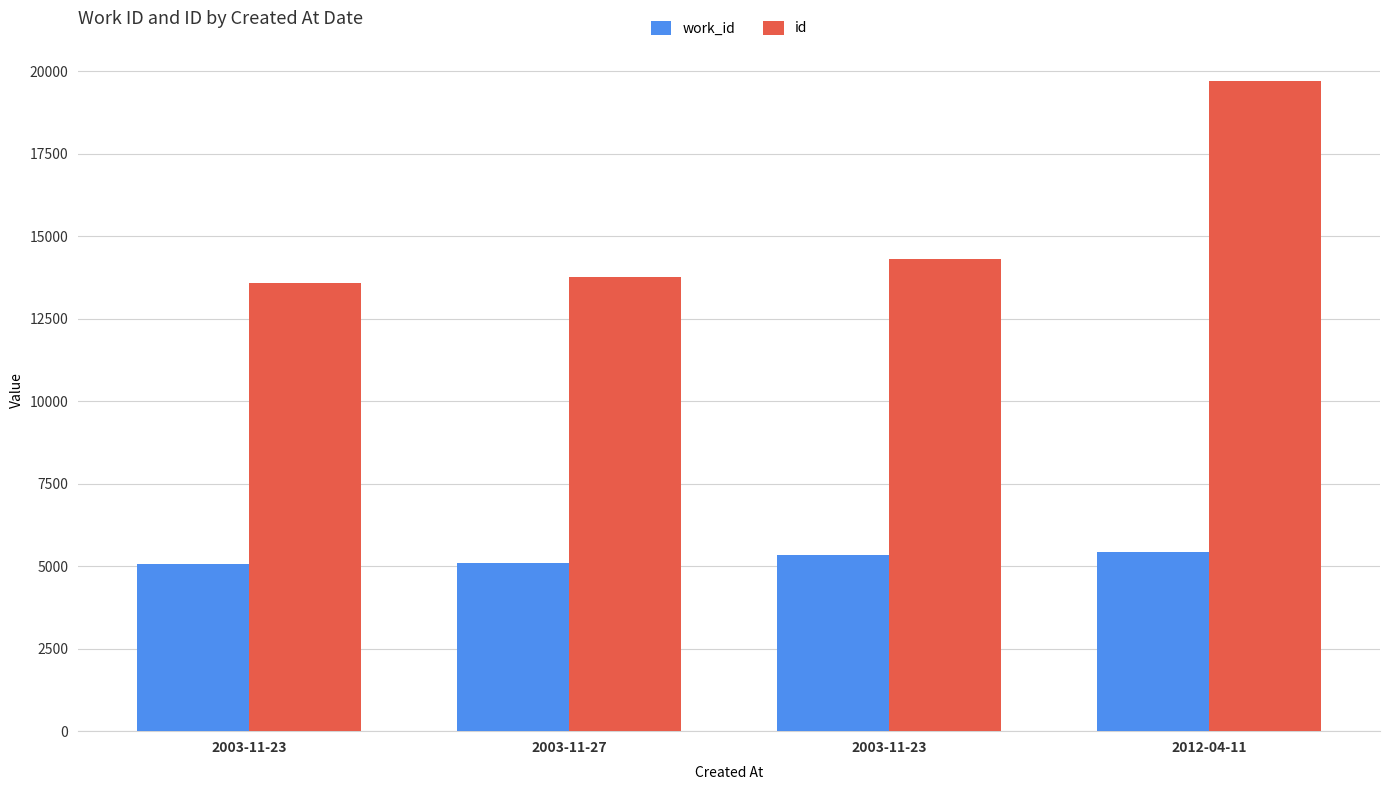

Between 2003-11-27 and 2012-04-11, which series saw the biggest shift?

id